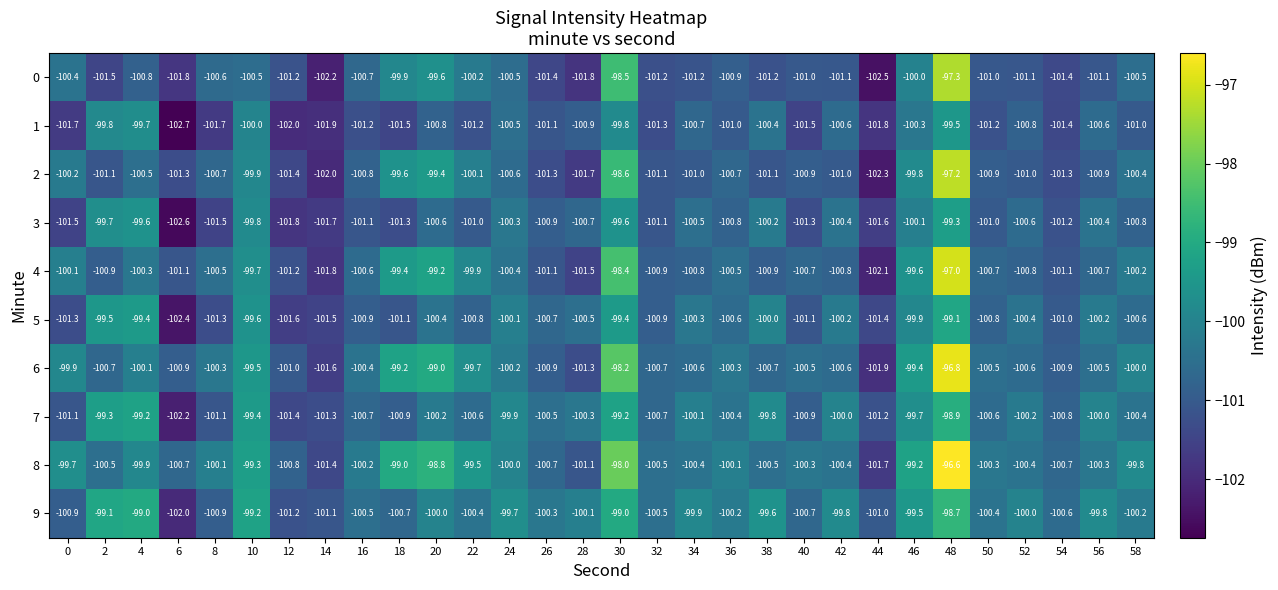

True or false: 2 has a value of -40.6 at 56.

False